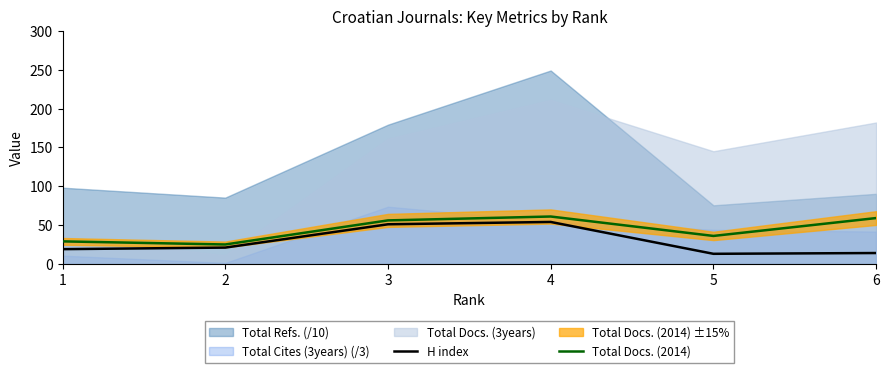

True or false: Total Docs. (2014) has a value of 23 at 5.

False